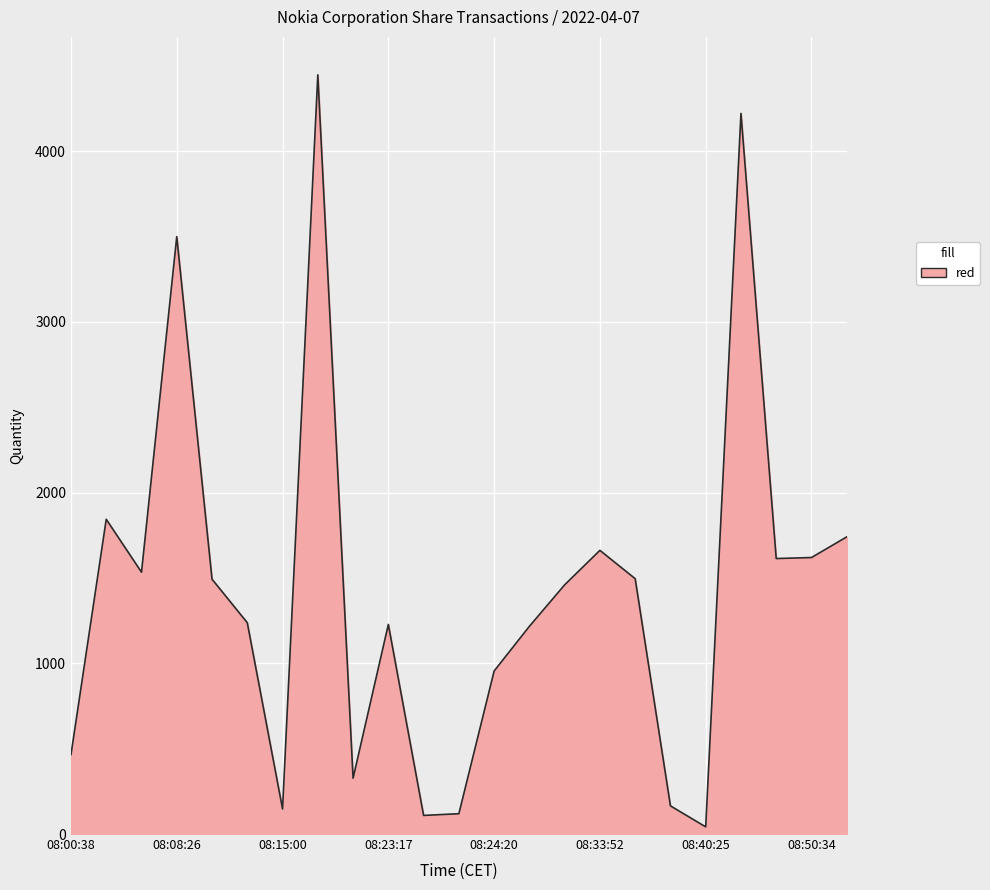

What is the difference between the maximum and minimum values?

4406